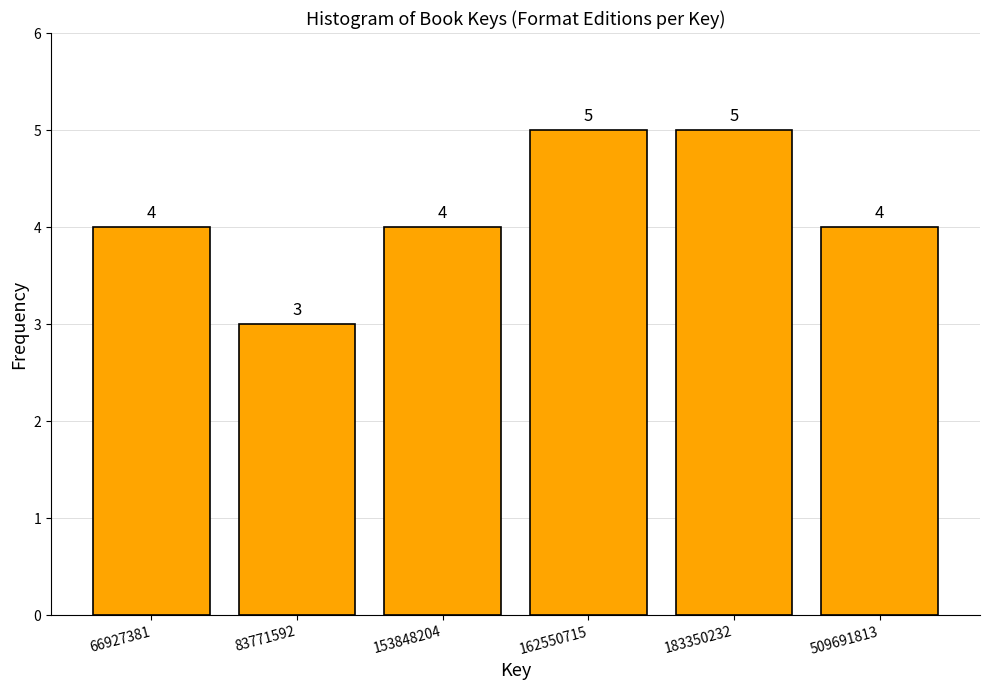

Reading left to right, what are all the values shown in this chart?

66927381=4	83771592=3	153848204=4	162550715=5	183350232=5	509691813=4